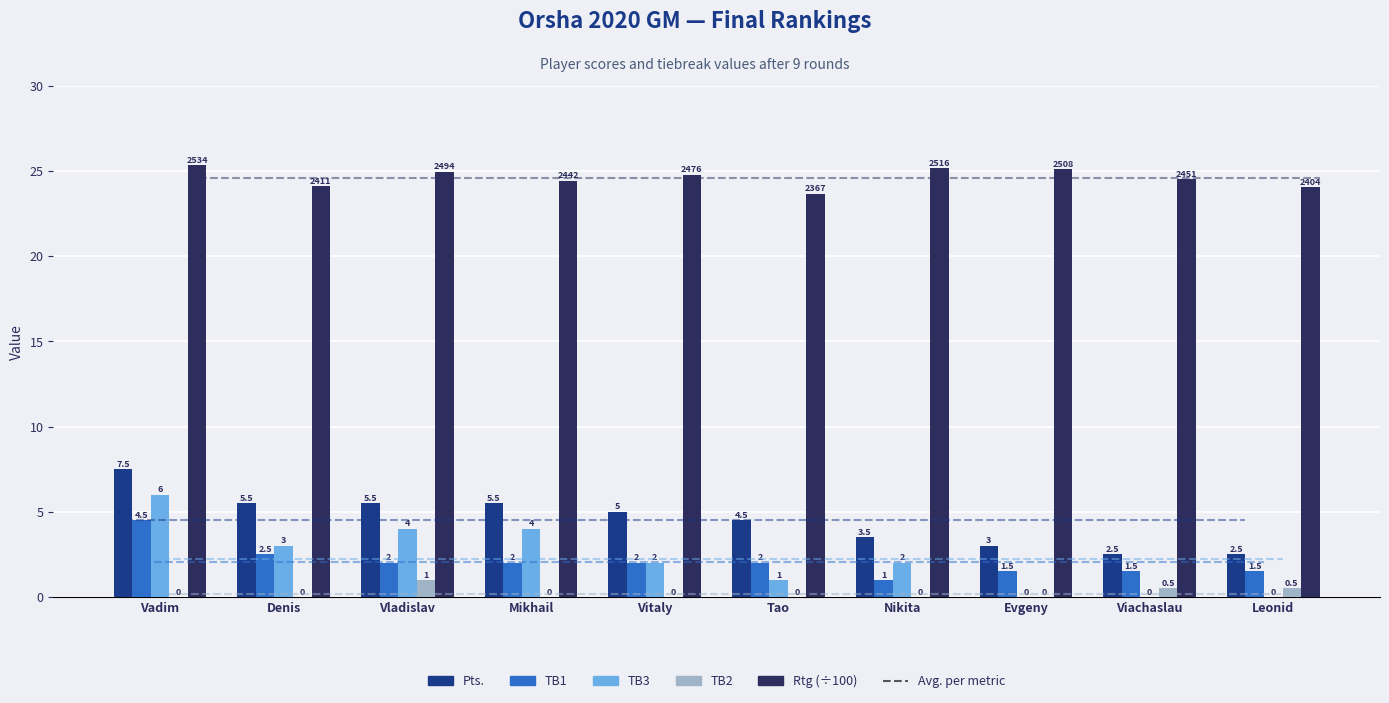

Is it true that TB1 equals 2.0 at Mikhail?

True